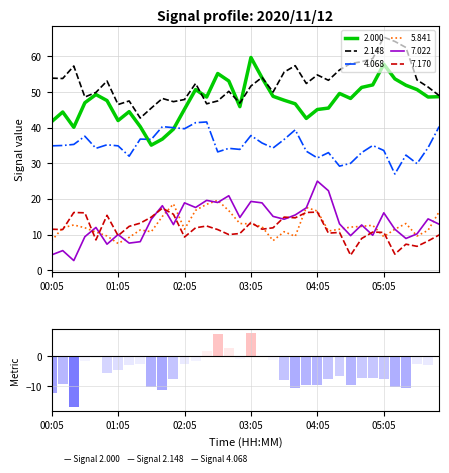

What is the minimum value for 5.841?

7.5